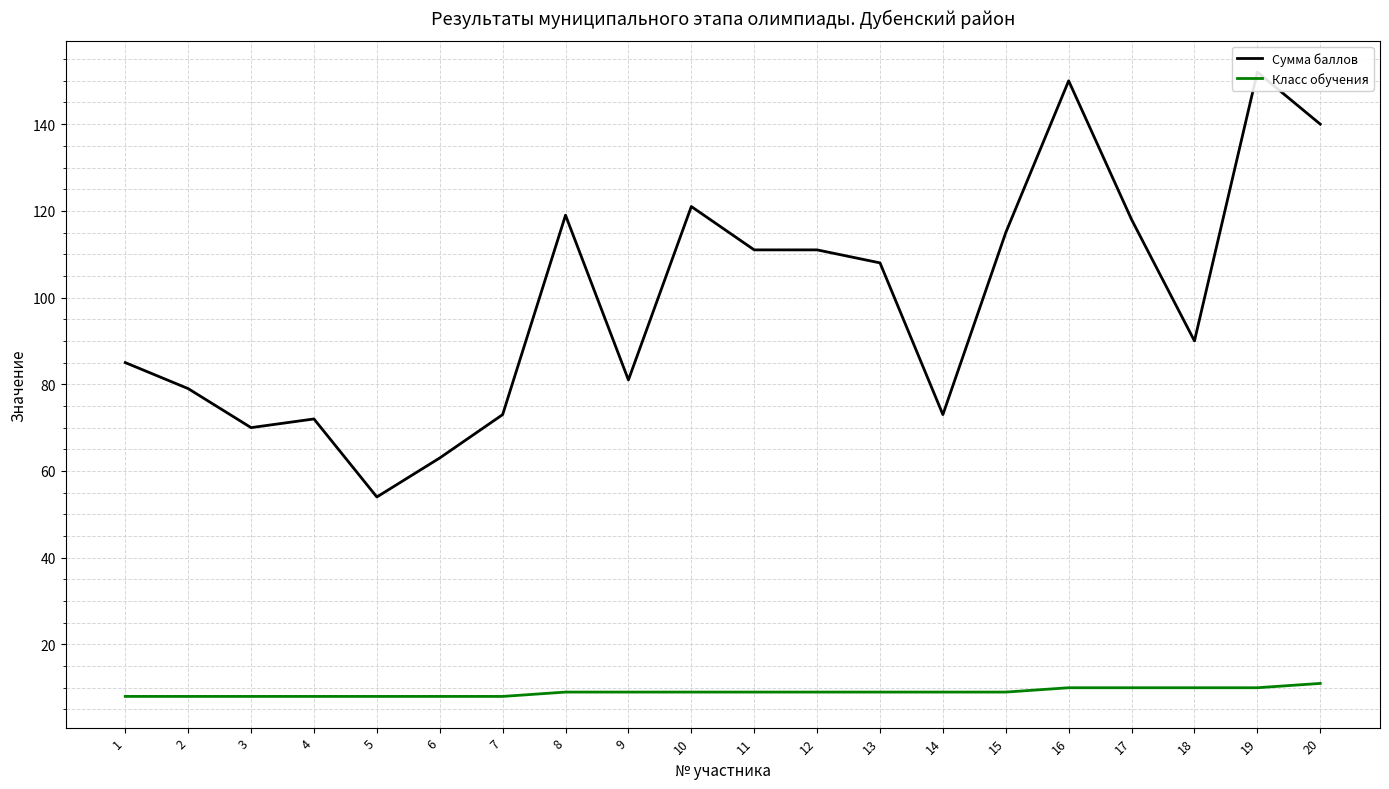

What are all the series names shown in the legend?

Сумма баллов, Класс обучения